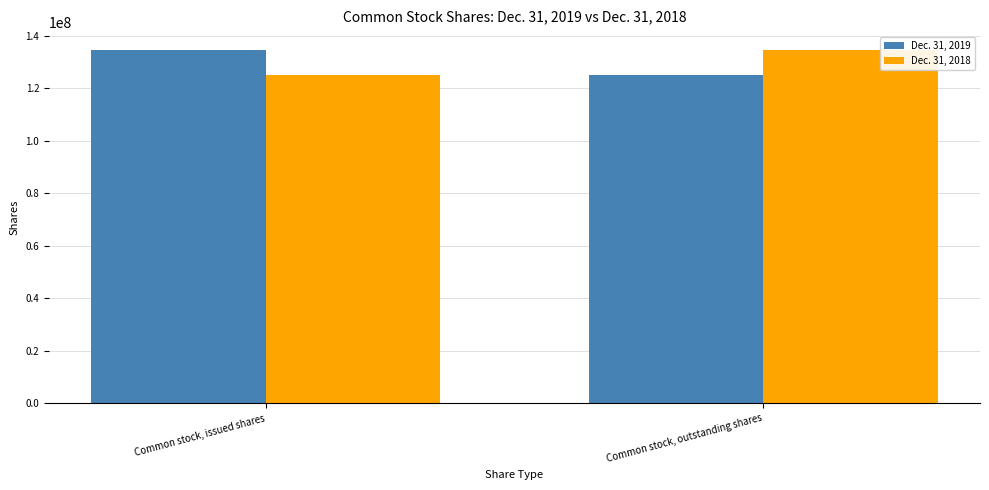

Is it true that Dec. 31, 2018 equals 27906485 at Common stock, issued shares?

False